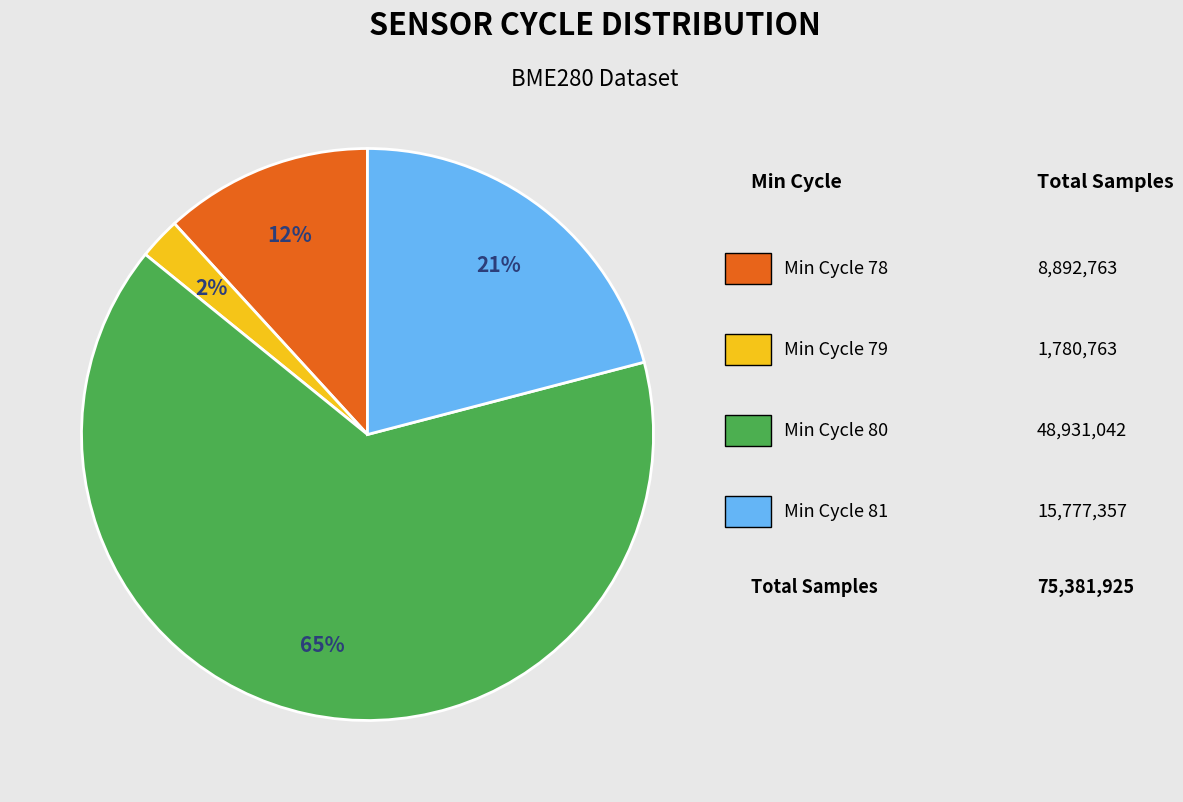

To the nearest percent, what is the difference between the largest and smallest slice percentages?

63%